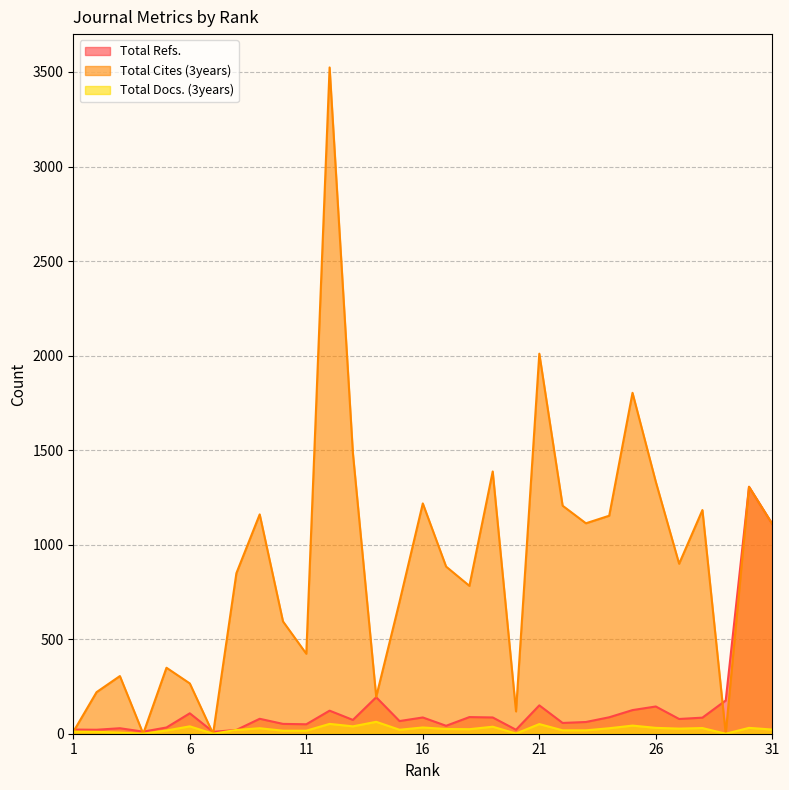

Is it true that Total Refs. equals 176 at 29?

True